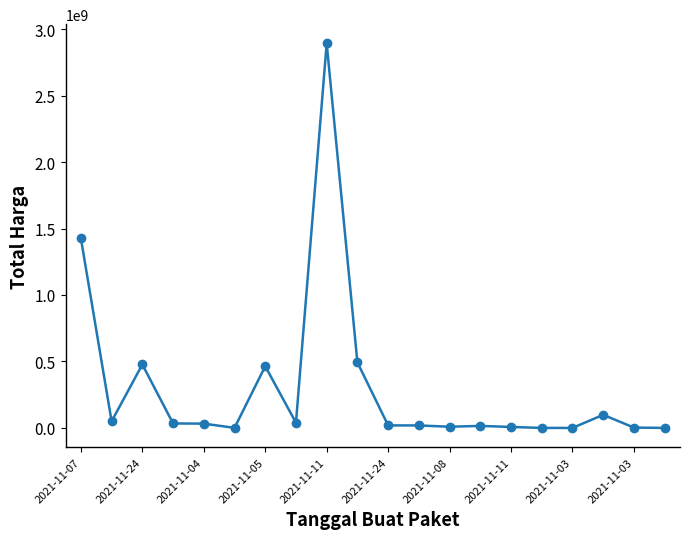

What is the difference between the maximum and minimum values?

2892044000